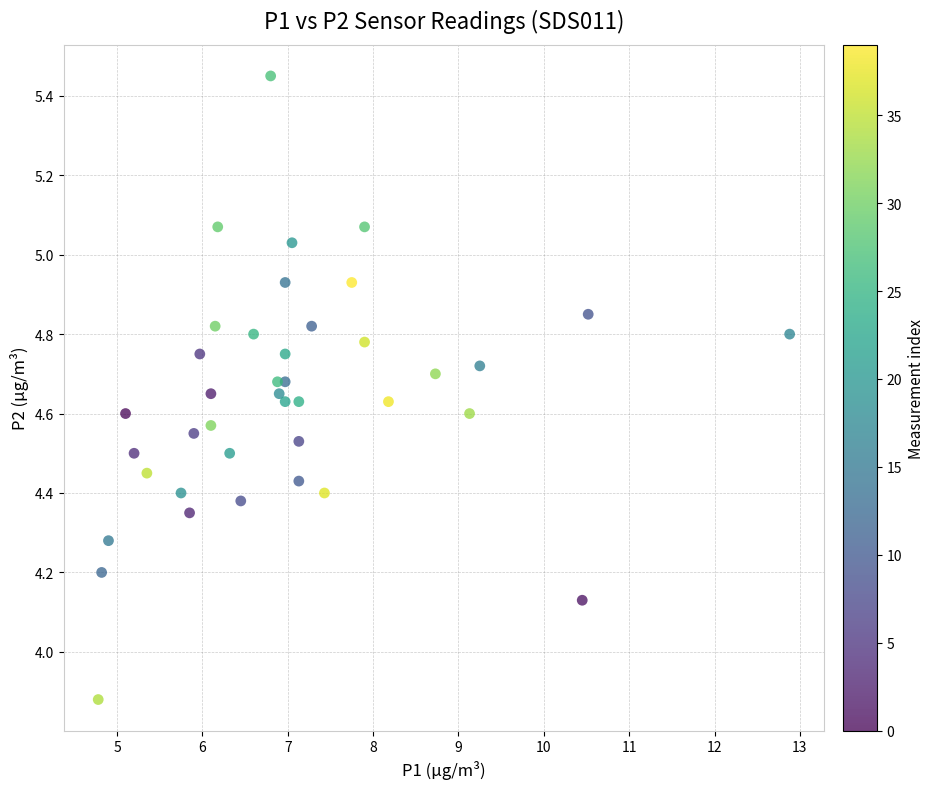

What is the range of Y values (max minus min)?

1.6